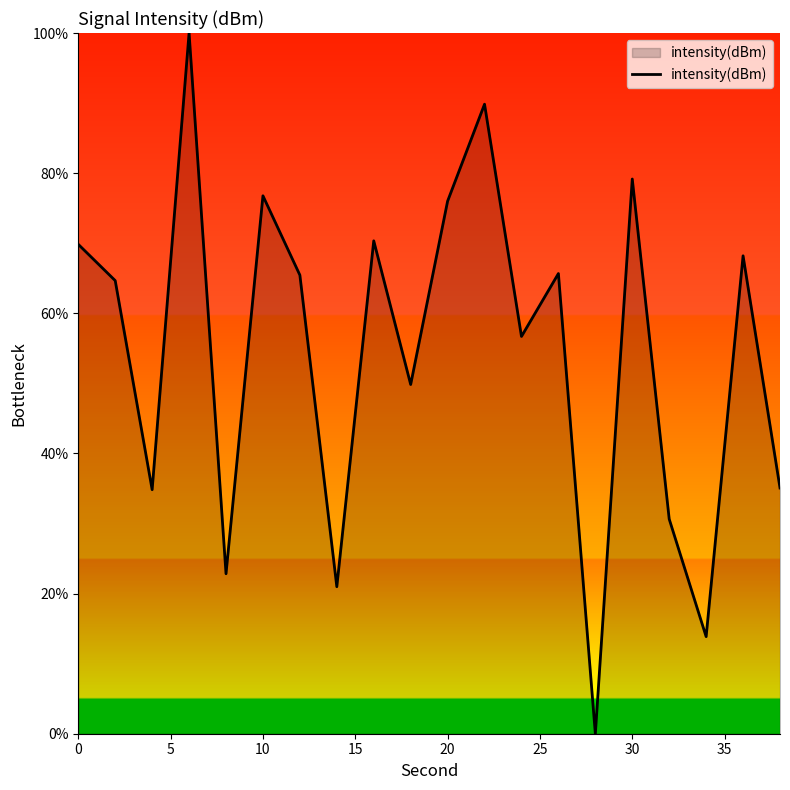

What is the average value?

54.5